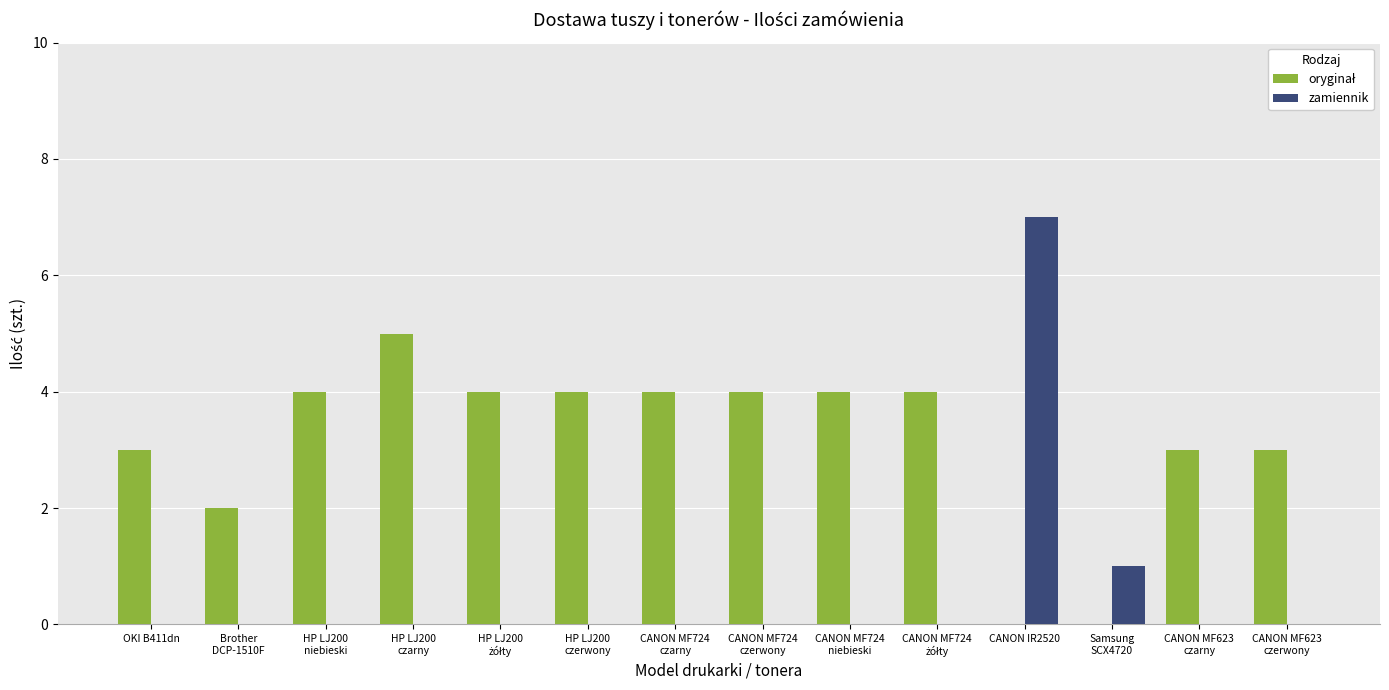

At which category is the sum across all series the highest?

CANON IR2520